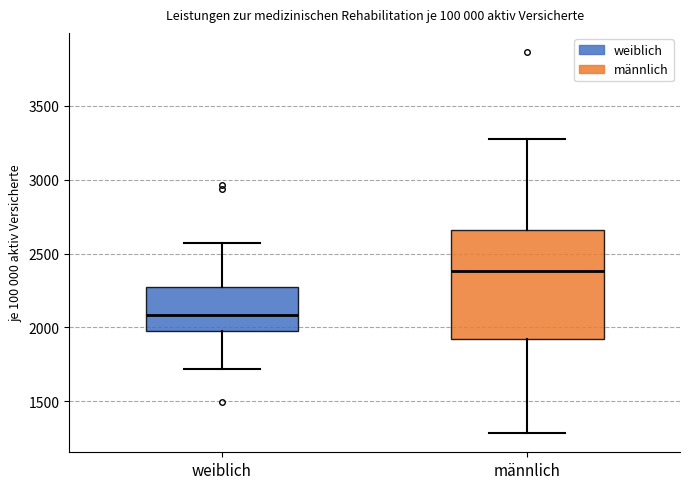

Reading left to right, transcribe this box plot: for each box, give where its median line is, the range the box spans, and where its two whiskers end, as read against the y-axis. The values are not printed on the chart, so give them approximately, as read against the axis.

weiblich: median 2100, box 2000 to 2300, whiskers 1700 to 2550
männlich: median 2400, box 1900 to 2650, whiskers 1300 to 3300